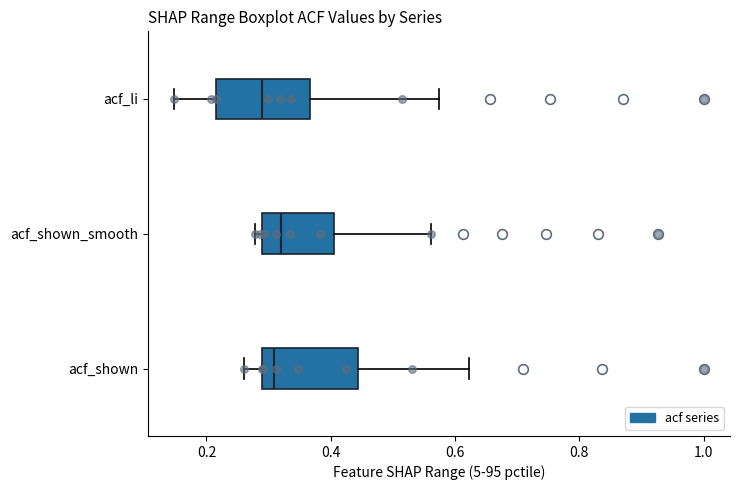

Reading bottom to top, read every box against the x-axis: the position of its median line, the range the box covers, and the ends of its whiskers. The values are not printed on the chart, so give them approximately, as read against the axis.

acf_shown: median 0.30, box 0.28 to 0.44, whiskers 0.26 to 0.62
acf_shown_smooth: median 0.32, box 0.28 to 0.40, whiskers 0.28 (just left of the box's left edge) to 0.56
acf_li: median 0.30, box 0.22 to 0.36, whiskers 0.14 to 0.58